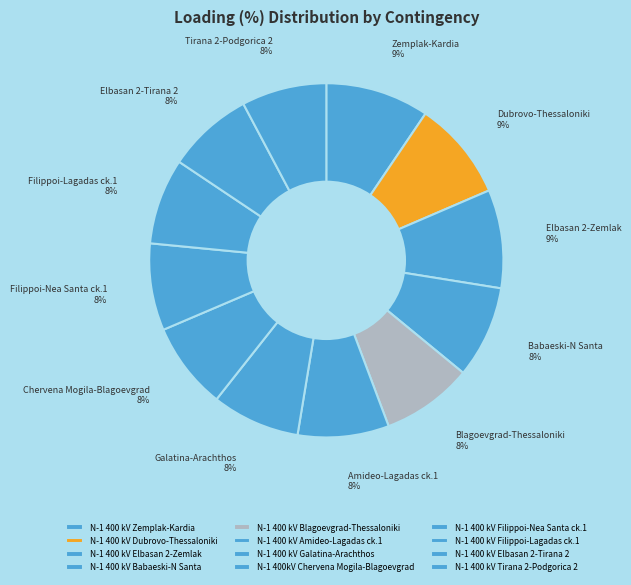

To the nearest percent, what is the average slice percentage?

8%